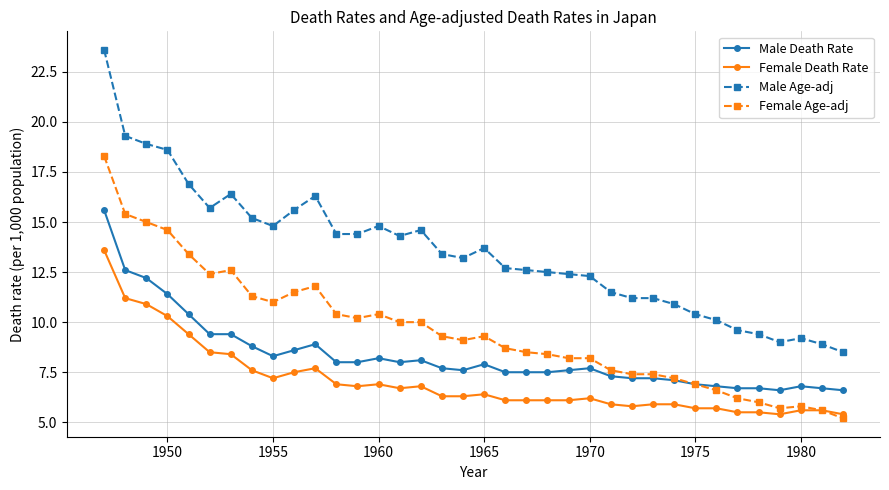

True or false: Female Age-adj and Male Age-adj intersect in this chart.

False